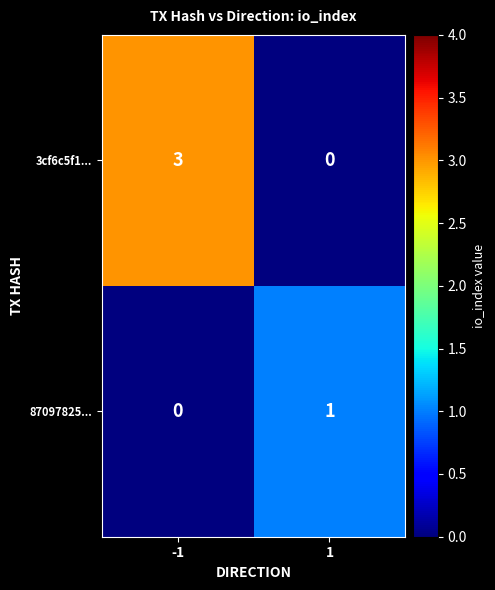

What is the maximum value shown in the chart?

3